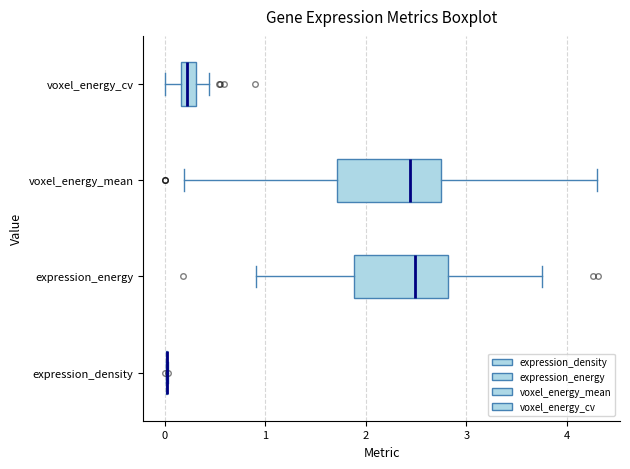

Where does the median line of the box for voxel_energy_mean sit on the x-axis? The values are not printed on the chart, so give them approximately, as read against the axis.

2.4